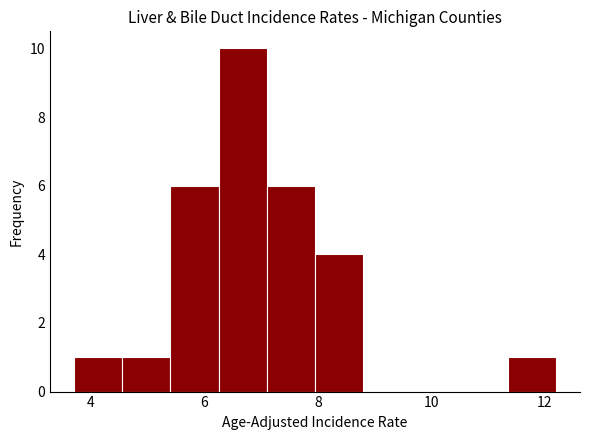

How tall is the bar that spans 4.55 to 5.40 on the x-axis? Neither the bar edges nor the heights are printed on the chart, so give them approximately, as read against the axes.

1